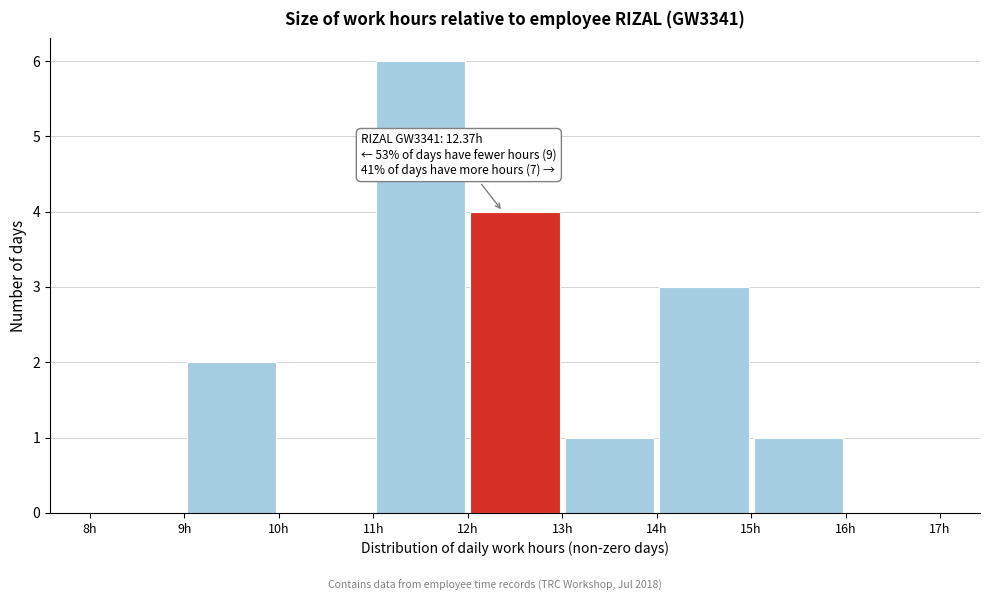

Which range on the x-axis has the tallest bar?

11 to 12